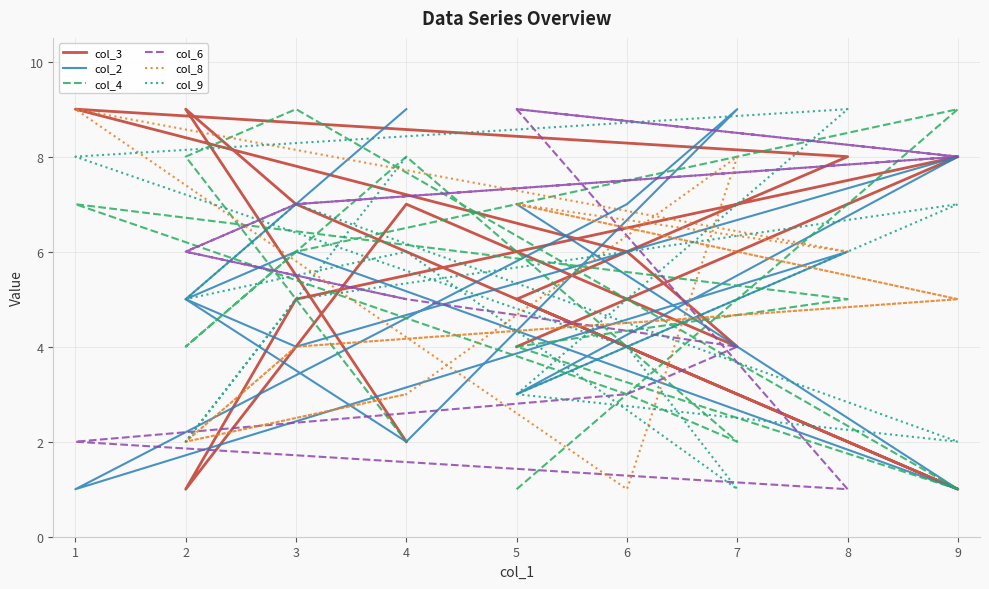

How many values in the col_3 series are below 6?

7